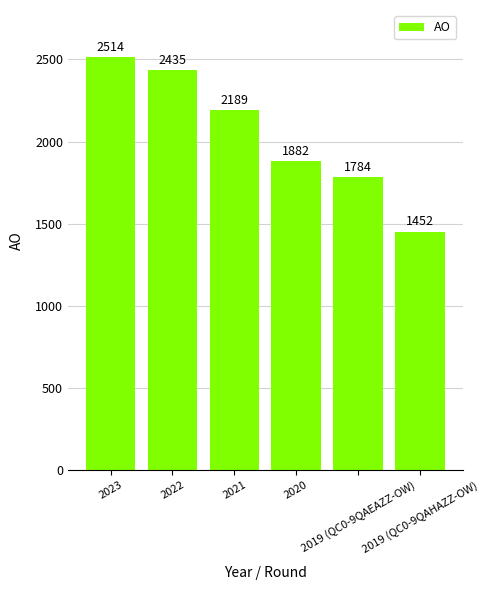

Rank the categories by value from lowest to highest.

2019 (QC0-9QAHAZZ-OW), 2019 (QC0-9QAEAZZ-OW), 2020, 2021, 2022, 2023